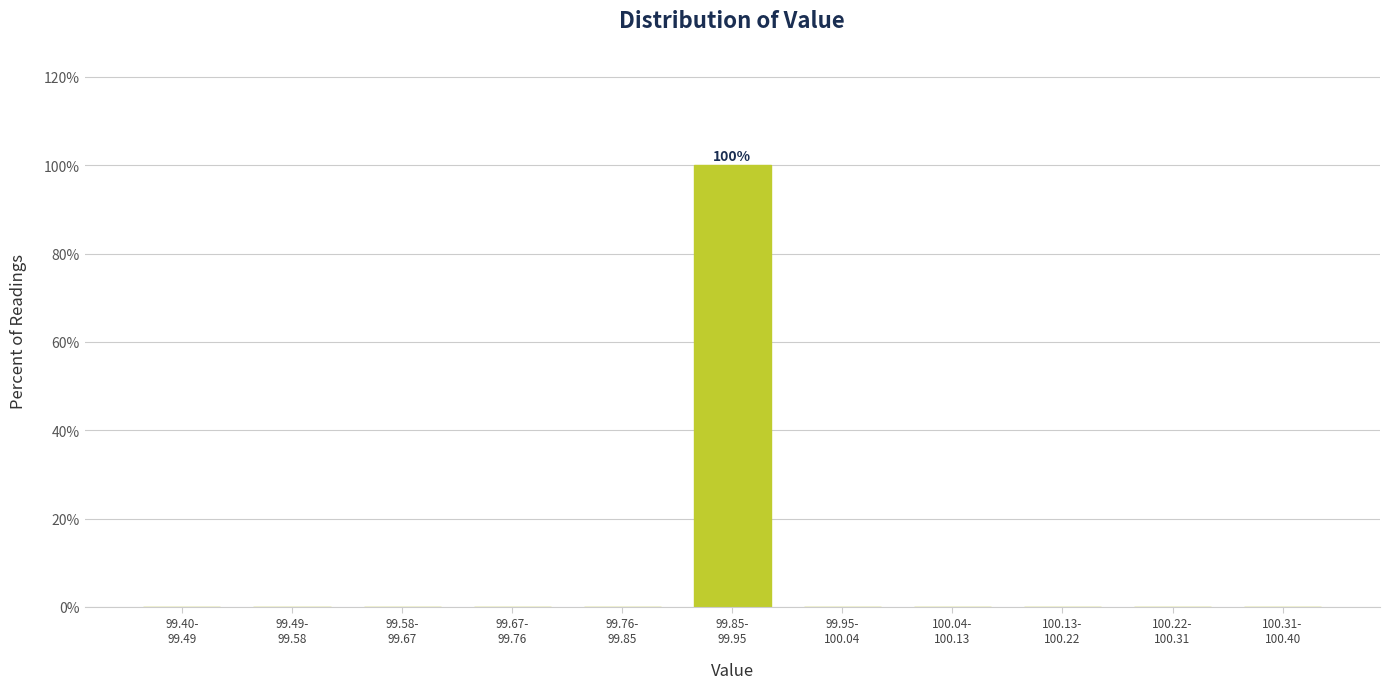

What is the greatest value displayed?

100